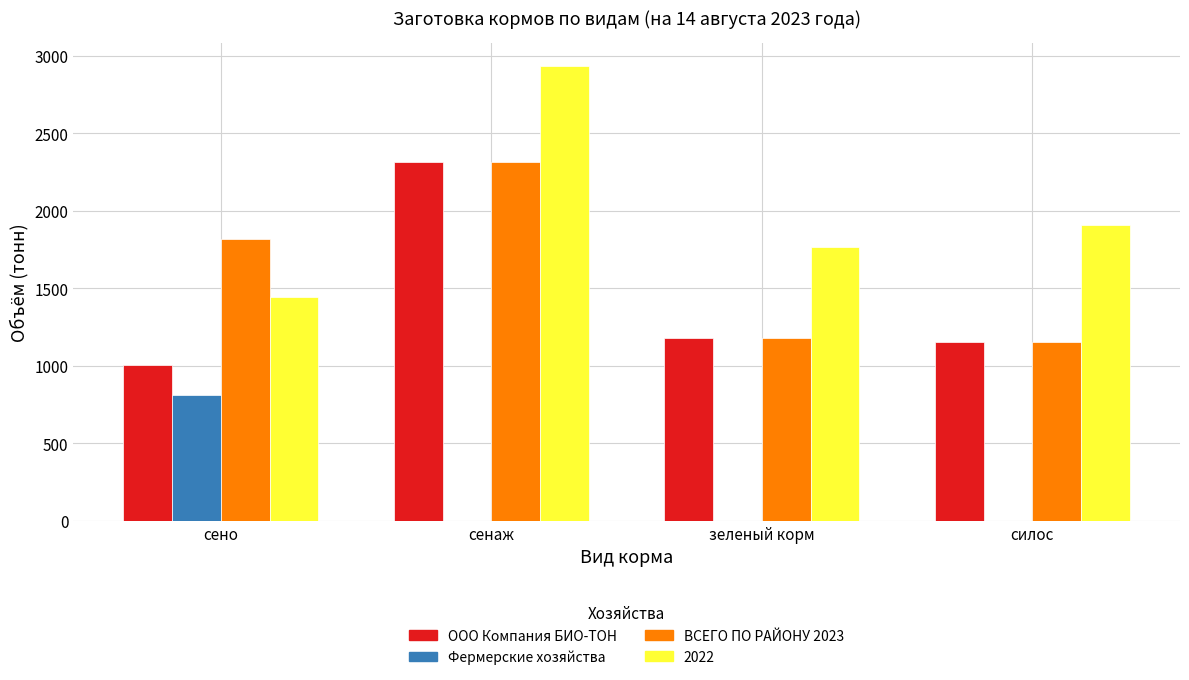

Reading left to right, extract all data points from this chart.

ООО Компания БИО-ТОН: сено=1008.0	сенаж=2315.0	зеленый корм=1178.5	силос=1157.2
Фермерские хозяйства: сено=810.0	сенаж=0.0	зеленый корм=0.0	силос=0.0
ВСЕГО ПО РАЙОНУ 2023: сено=1818.0	сенаж=2315.0	зеленый корм=1178.5	силос=1157.2
2022: сено=1445.0	сенаж=2933.7	зеленый корм=1766.0	силос=1908.5